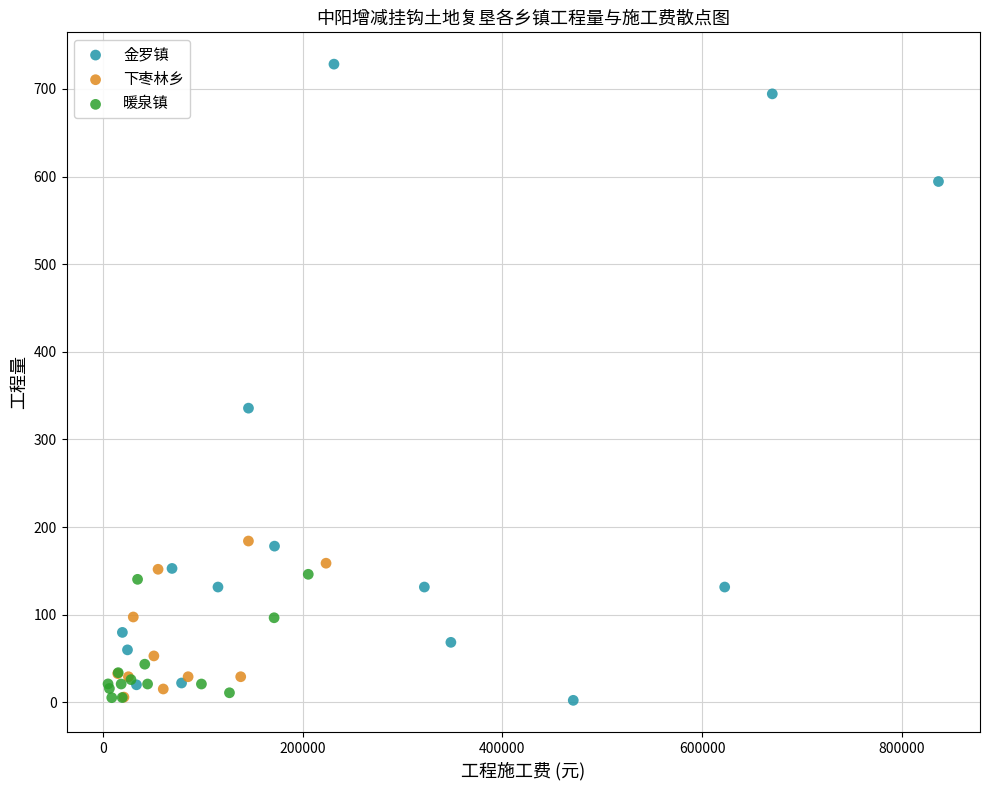

Which series reaches the maximum Y coordinate?

金罗镇